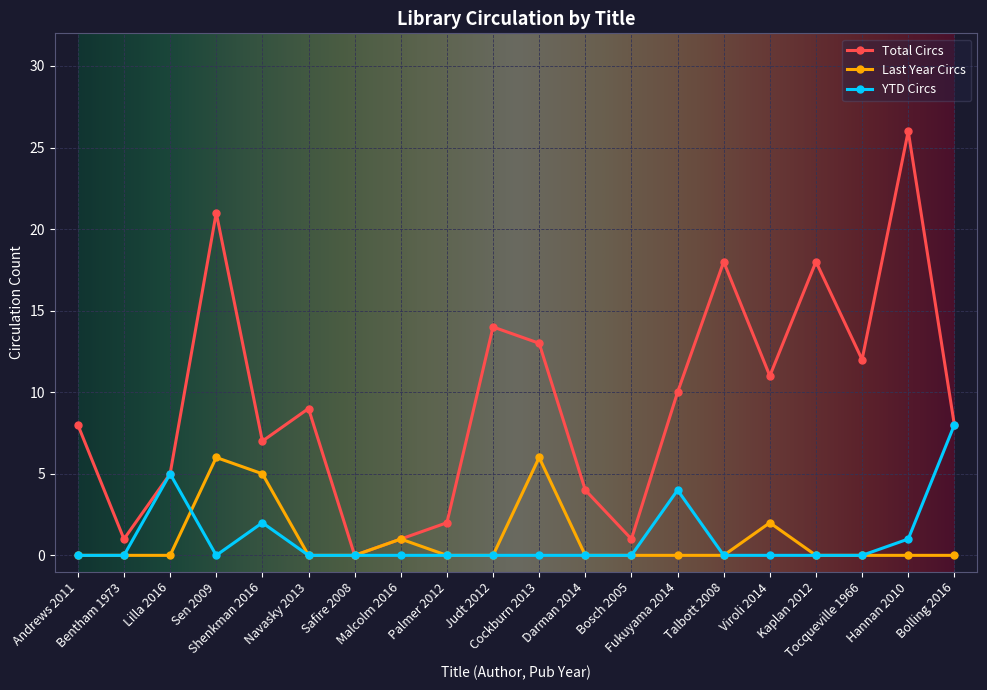

The value of Last Year Circs at Tocqueville 1966 is 0. True or false?

True